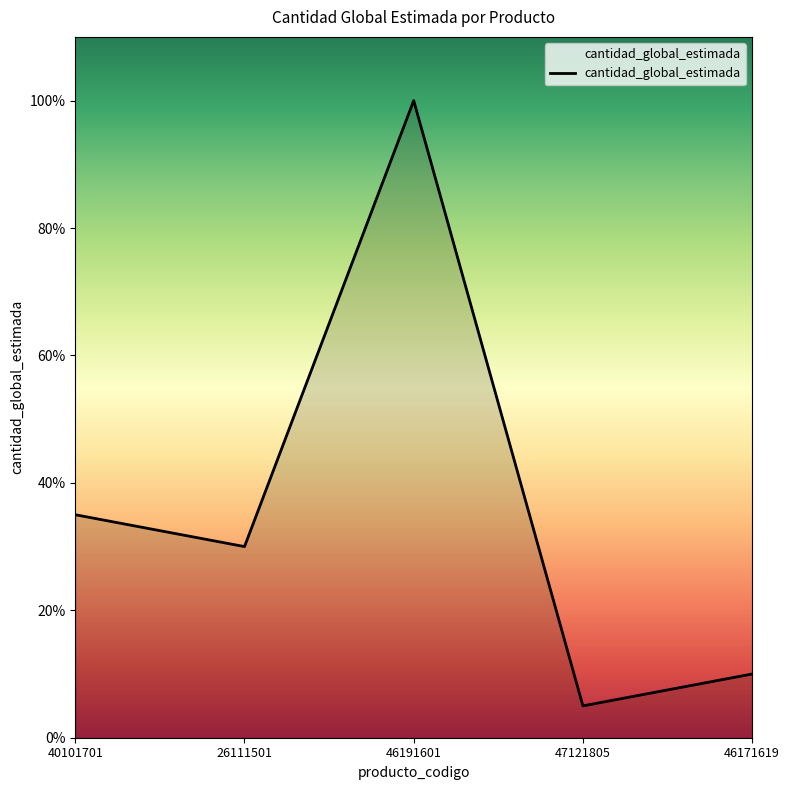

Rank the categories by value from highest to lowest.

46191601, 40101701, 26111501, 46171619, 47121805